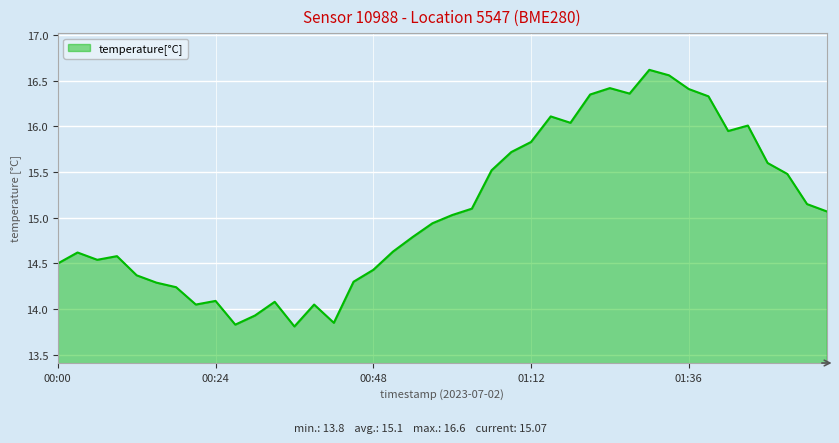

Is this an area chart (filled region under the line)?

Yes